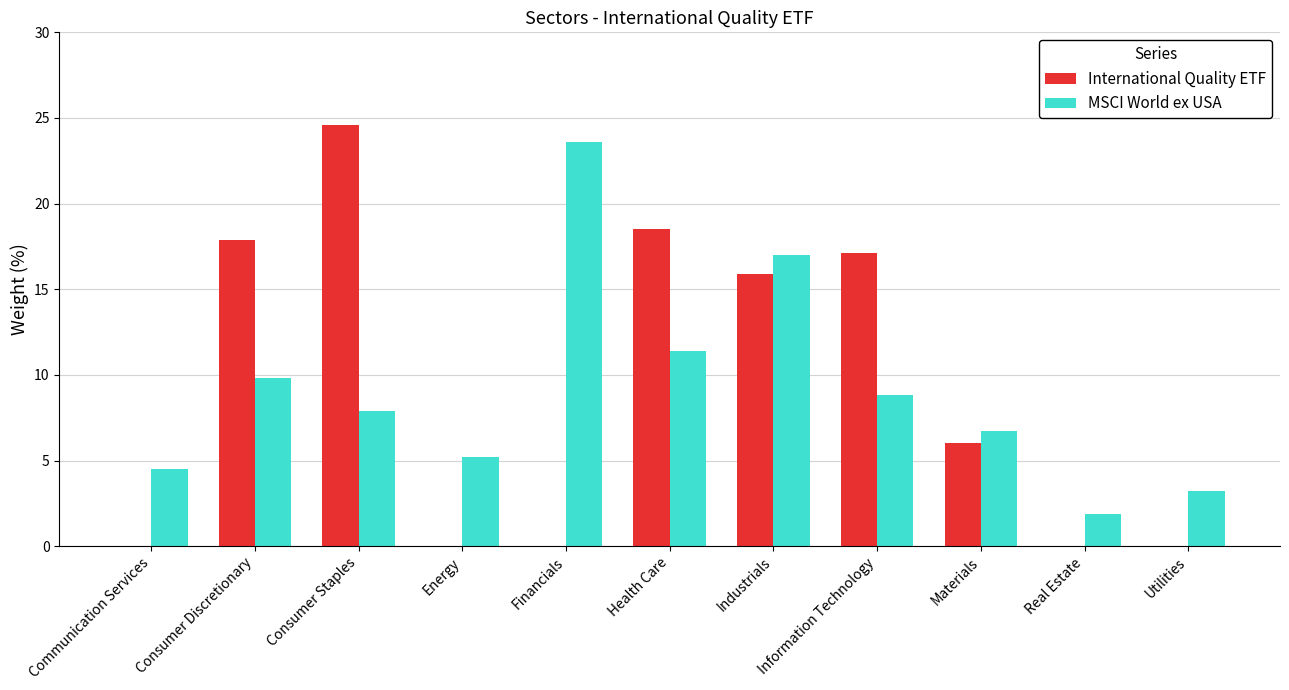

At which label is International Quality ETF closest to 12?

Industrials